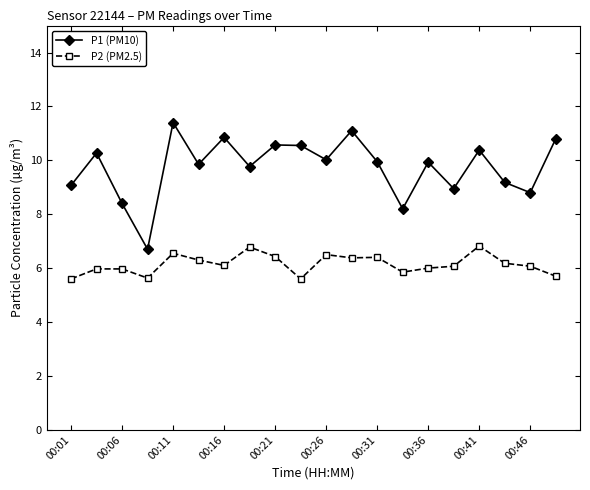

List the series in order of their overall mean, lowest first.

P2 (PM2.5), P1 (PM10)